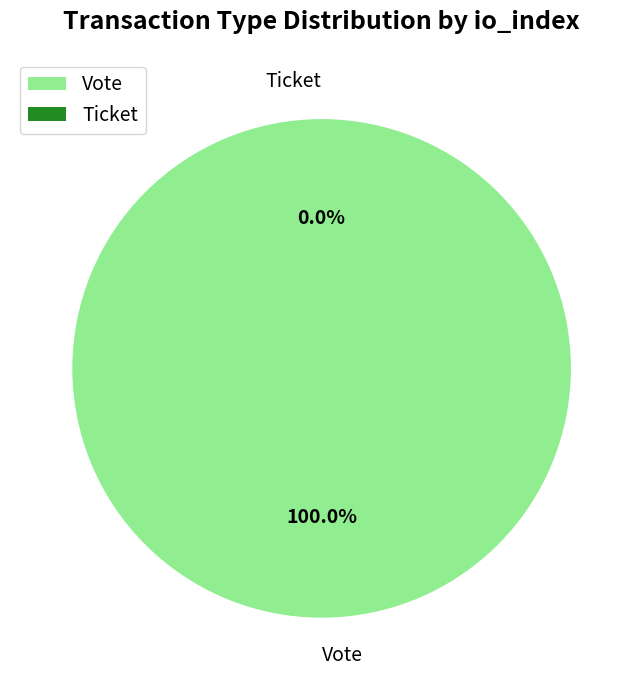

To the nearest percent, what portion does Vote represent?

100%